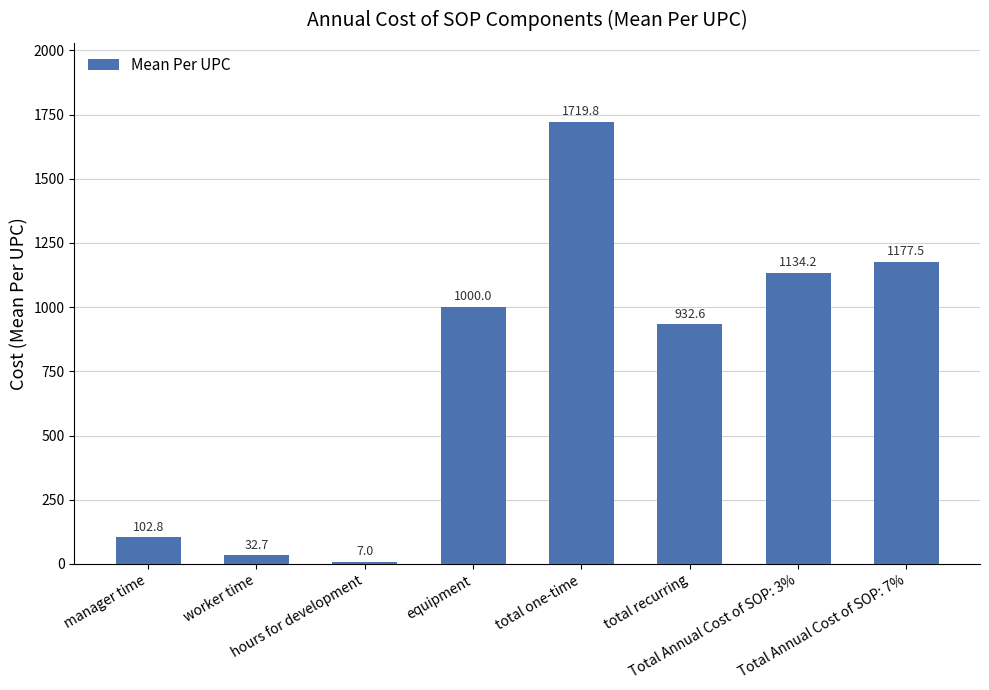

Are the bars grouped side by side (vs. stacked)?

No